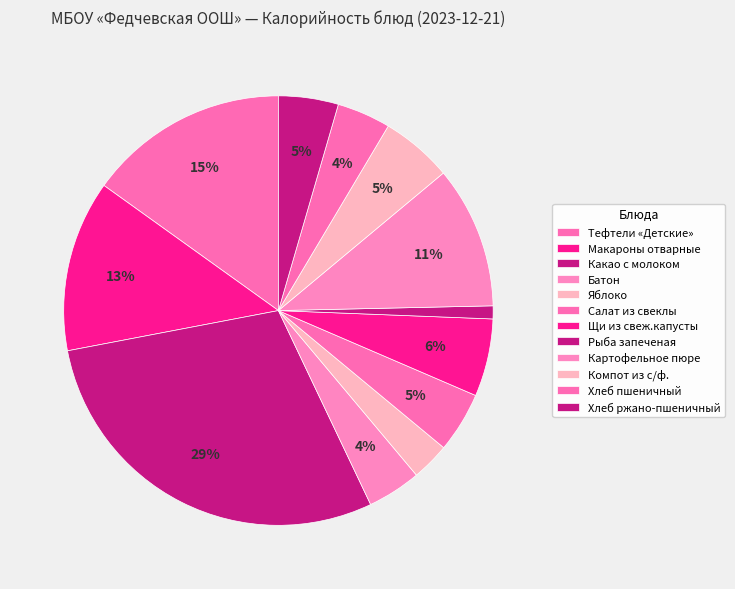

To the nearest percent, what percentage of the pie is Щи из свеж.капусты?

6%